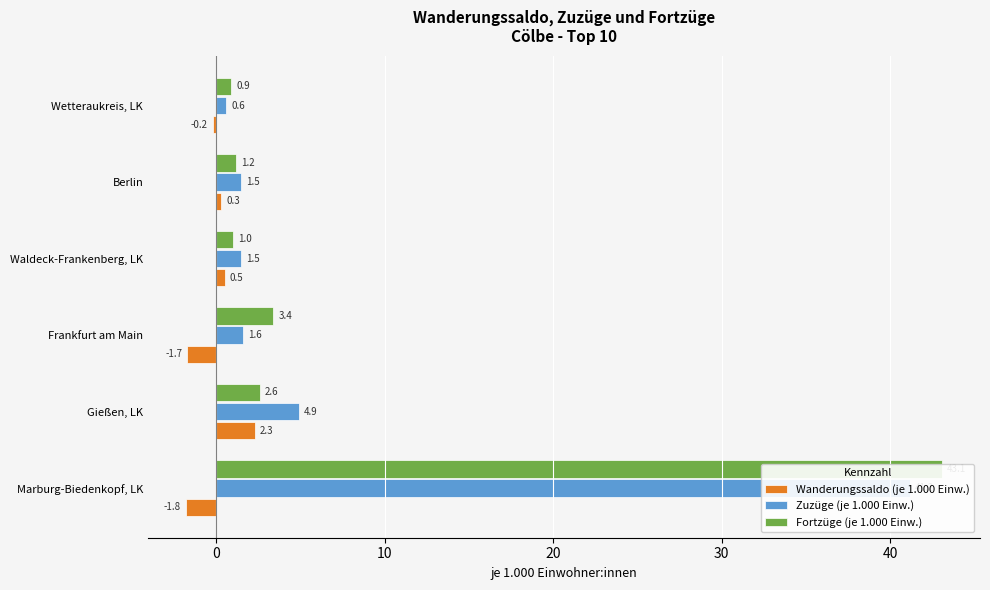

What is the minimum value shown in the chart?

-1.8